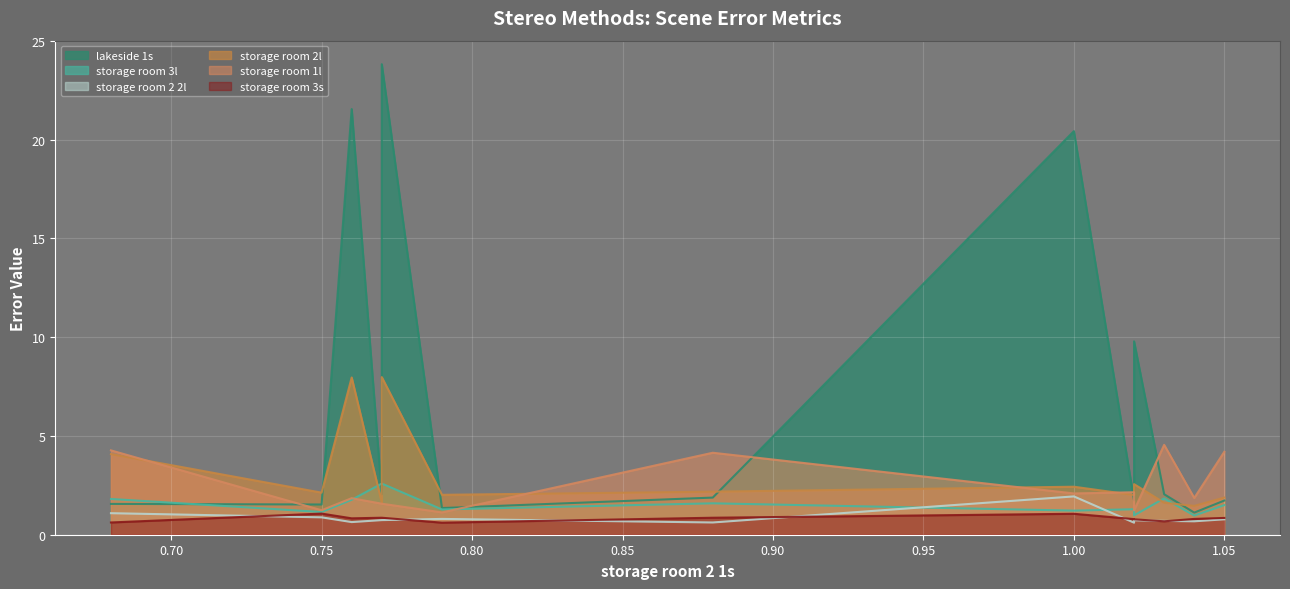

Which series has the largest total across all categories?

lakeside 1s